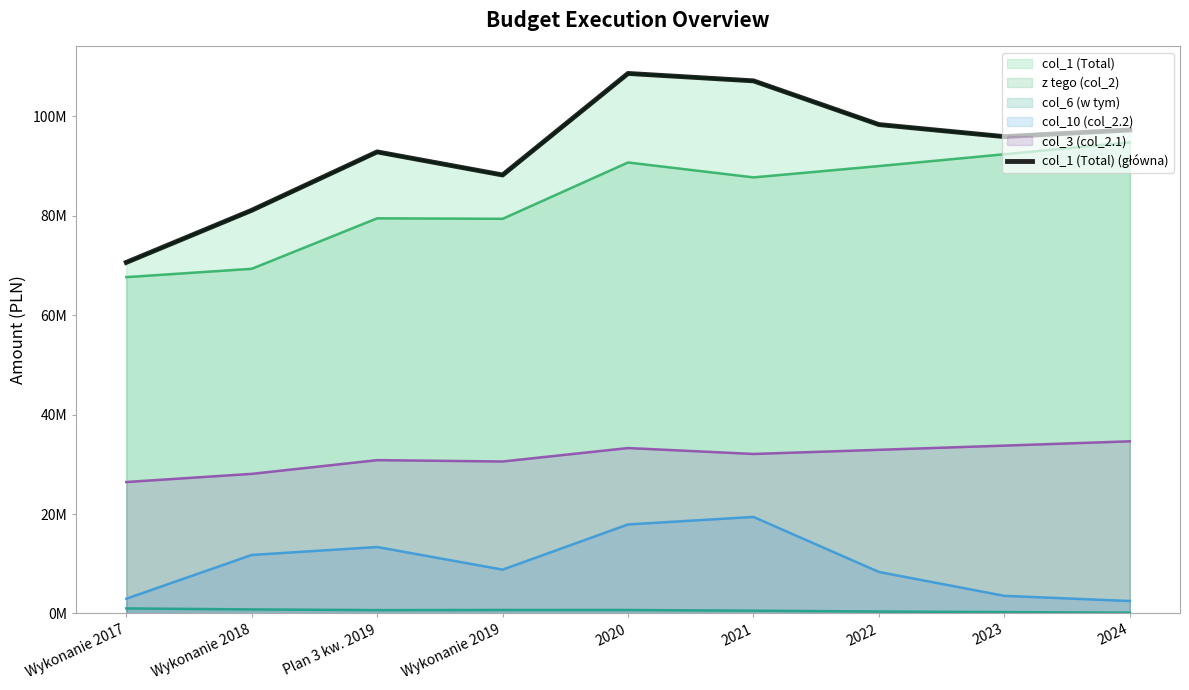

What is the minimum value shown in the chart?

70611278.1